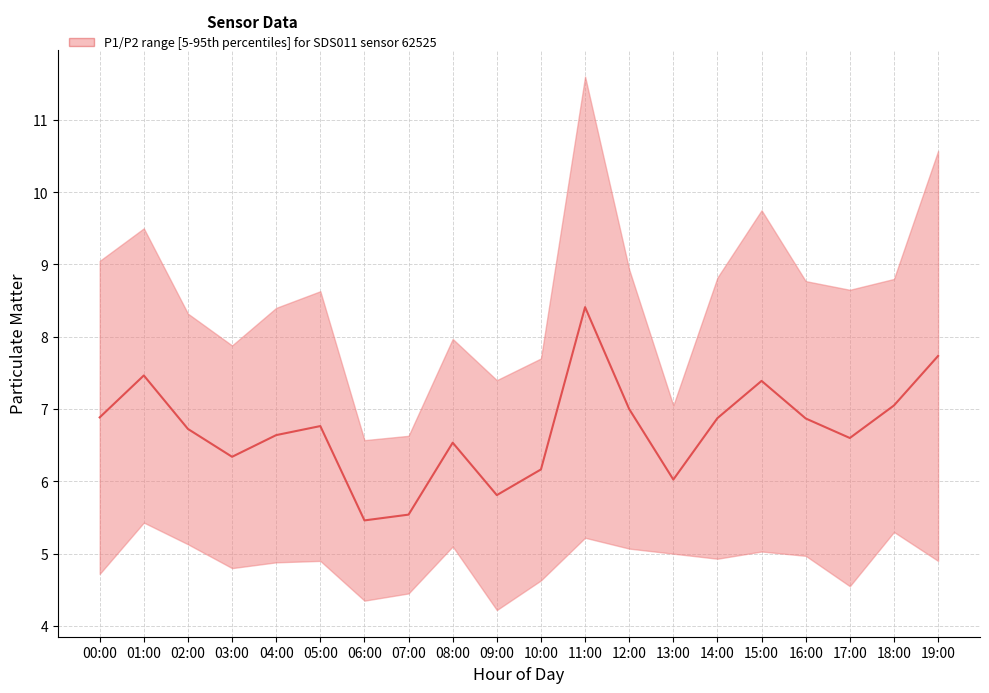

Read the value at 04:00.

6.6